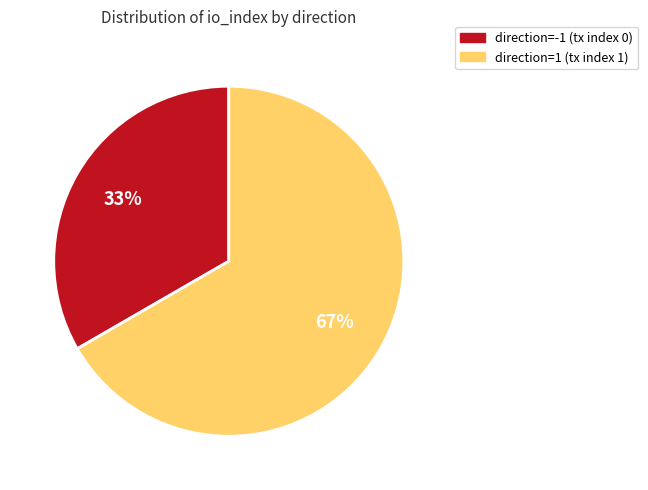

To the nearest percent, what is the combined percentage of direction=1 (tx index 1) and direction=-1 (tx index 0)?

100%